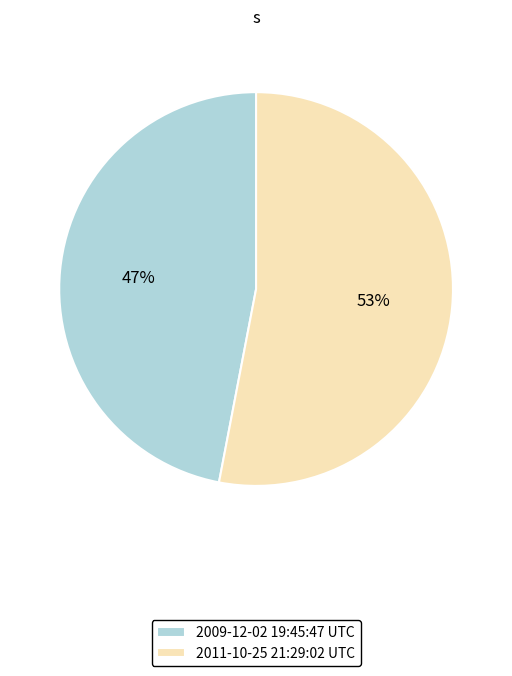

What percentage is the 2011-10-25 21:29:02 UTC slice, to the nearest percent?

53%